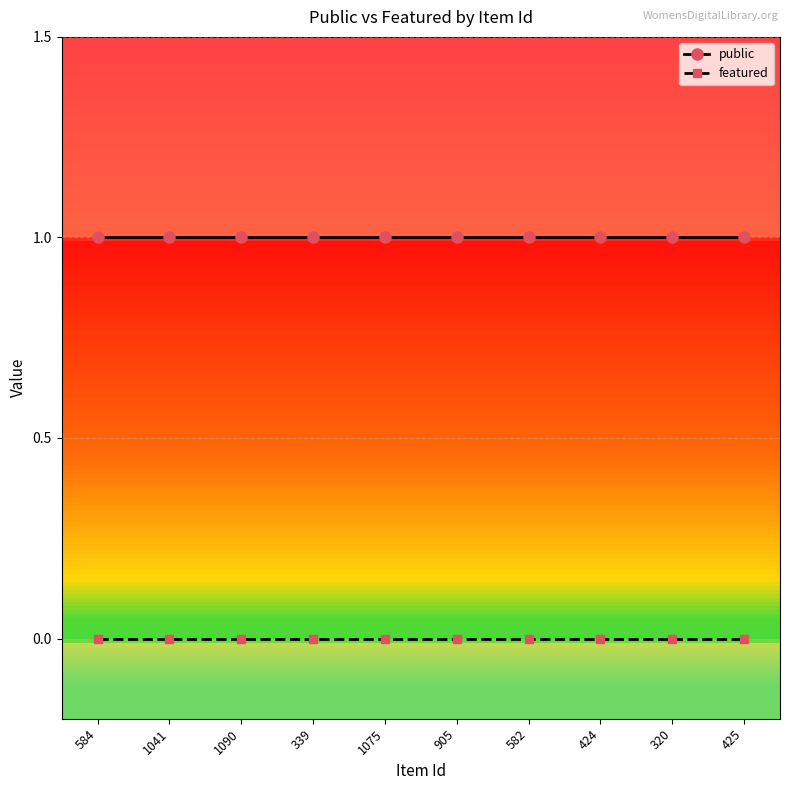

How many categories are shown in the chart?

10